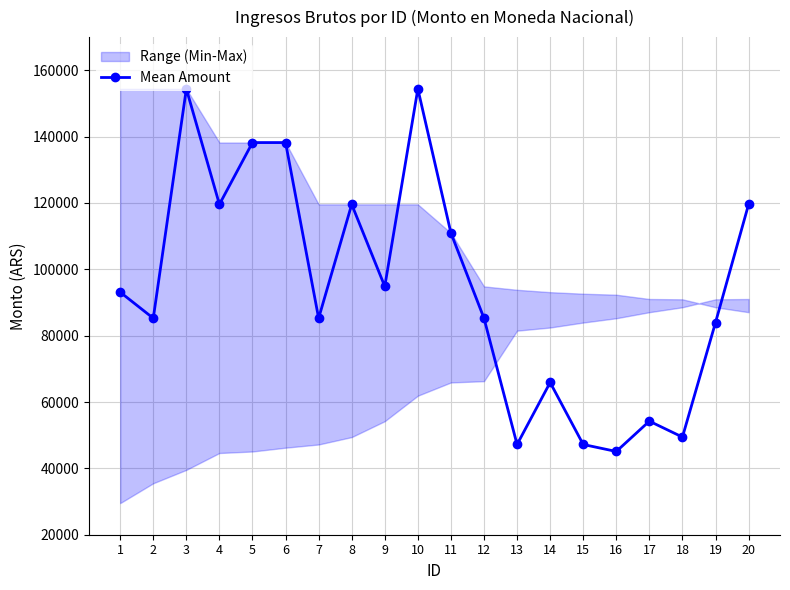

What is the sum of the values at 7 and 9?

180108.2